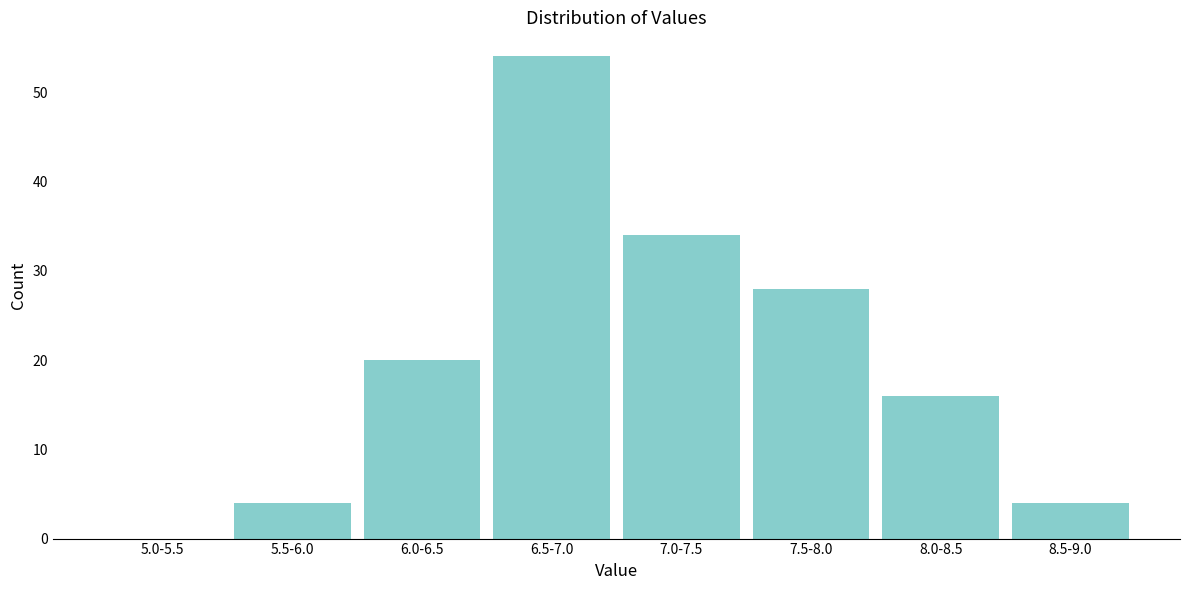

Reading right to left, what are all the values shown in this chart?

8.5-9.0=4	8.0-8.5=16	7.5-8.0=28	7.0-7.5=34	6.5-7.0=54	6.0-6.5=20	5.5-6.0=4	5.0-5.5=0